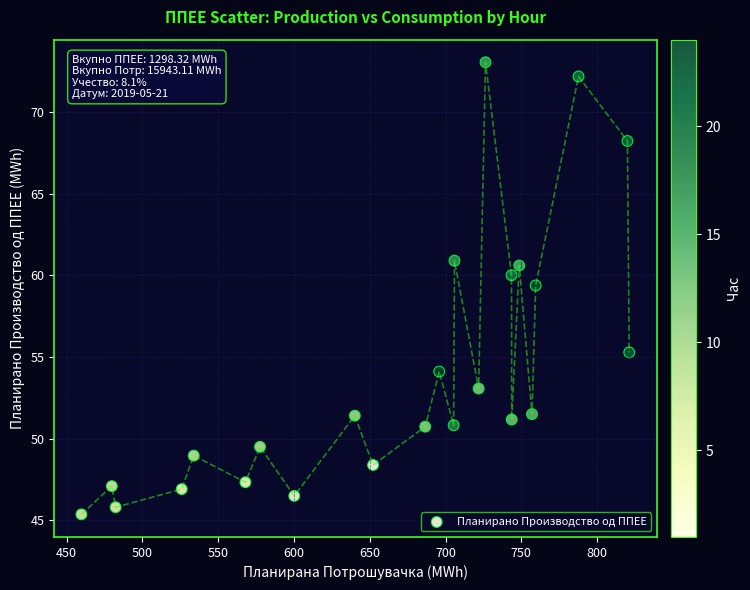

What Y value in the scatter plot is closest to 59?

59.4